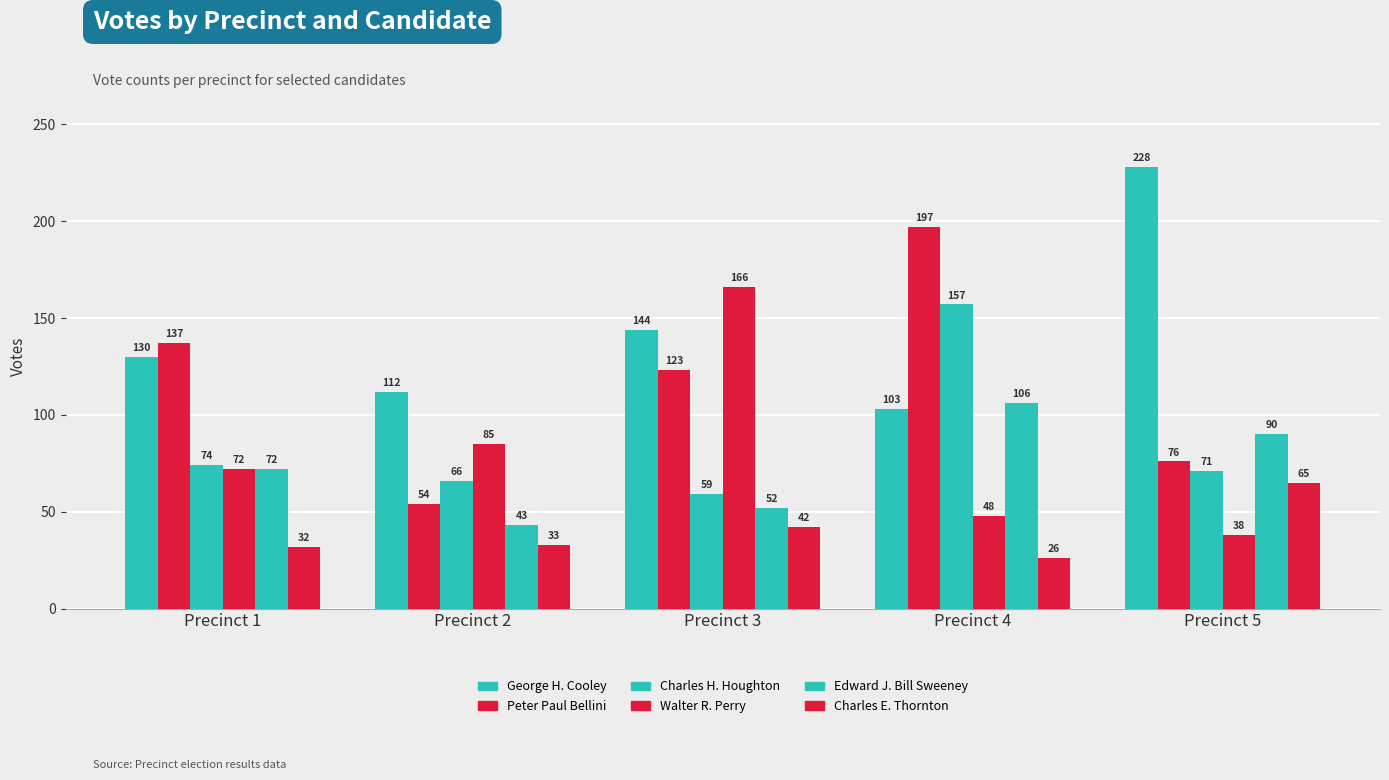

How many bars are there in each group?

6